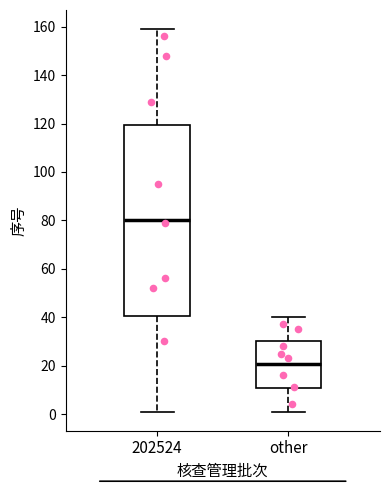

Reading left to right, transcribe this box plot: for each box, give where its median line is, the range the box spans, and where its two whiskers end, as read against the y-axis. The values are not printed on the chart, so give them approximately, as read against the axis.

202524: median 80, box 40 to 120, whiskers 2 to 160
other: median 20, box 10 to 30, whiskers 2 to 40